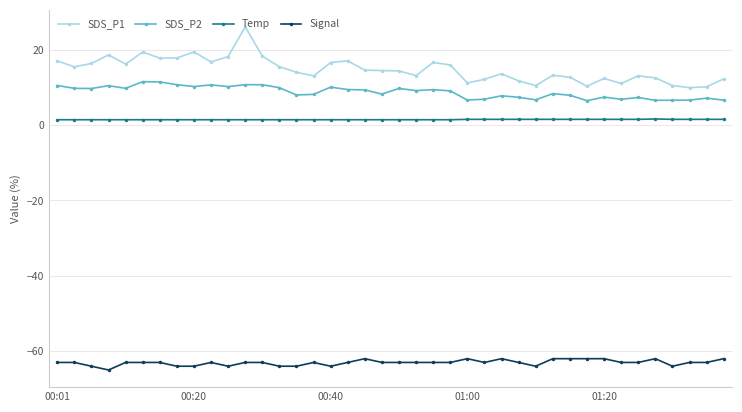

Which series has the largest total across all categories?

SDS_P1